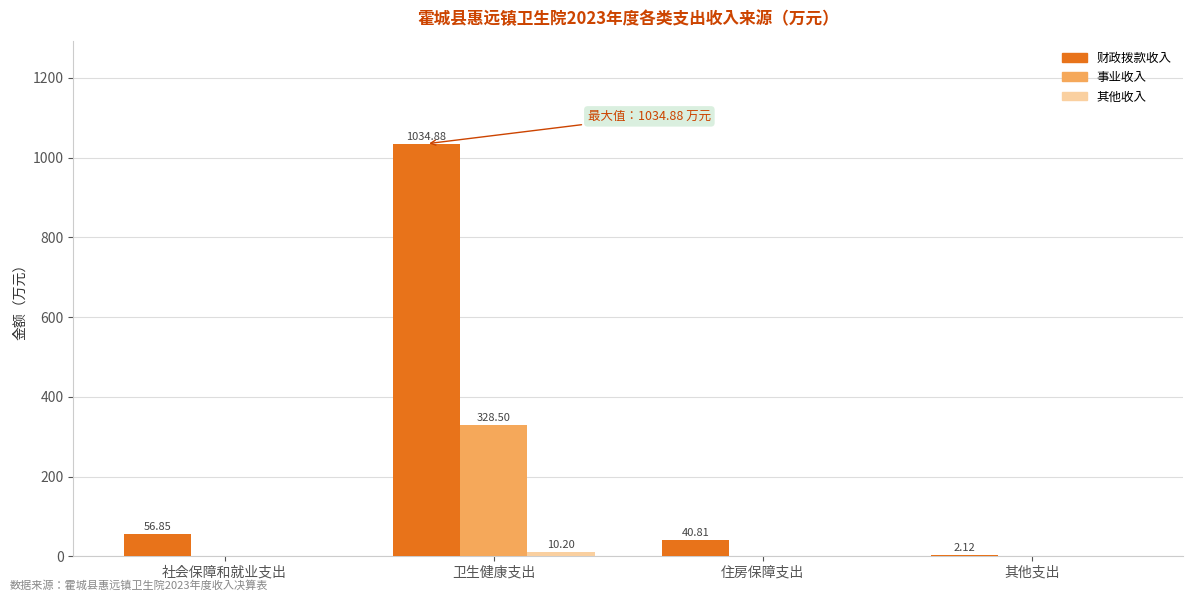

How many distinct data groups are displayed?

3